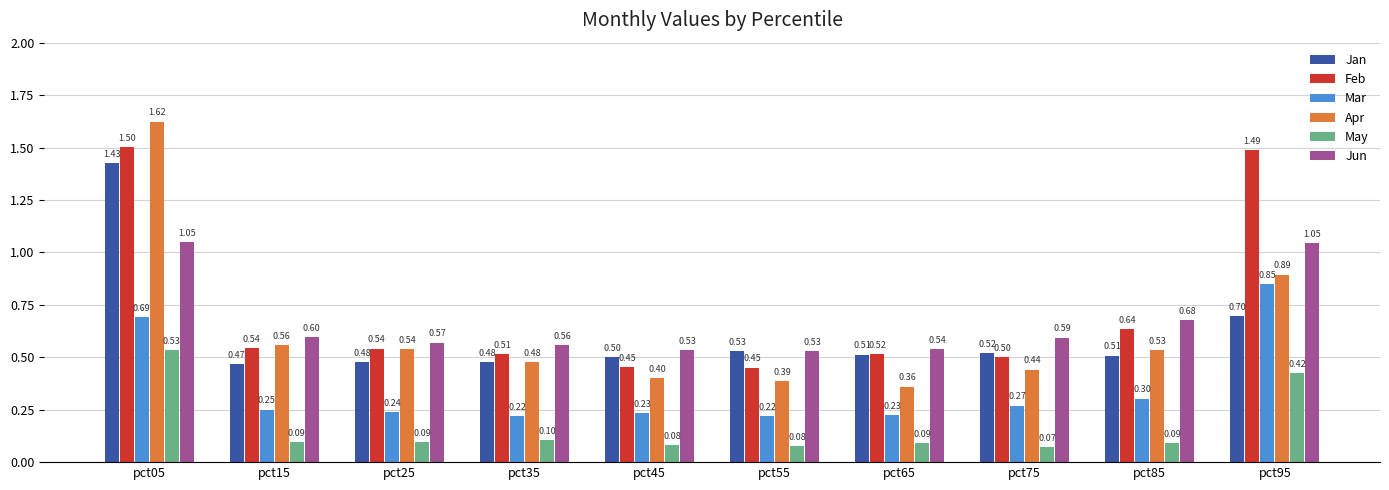

Rank the series by their maximum value, from highest to lowest.

Apr, Feb, Jan, Jun, Mar, May